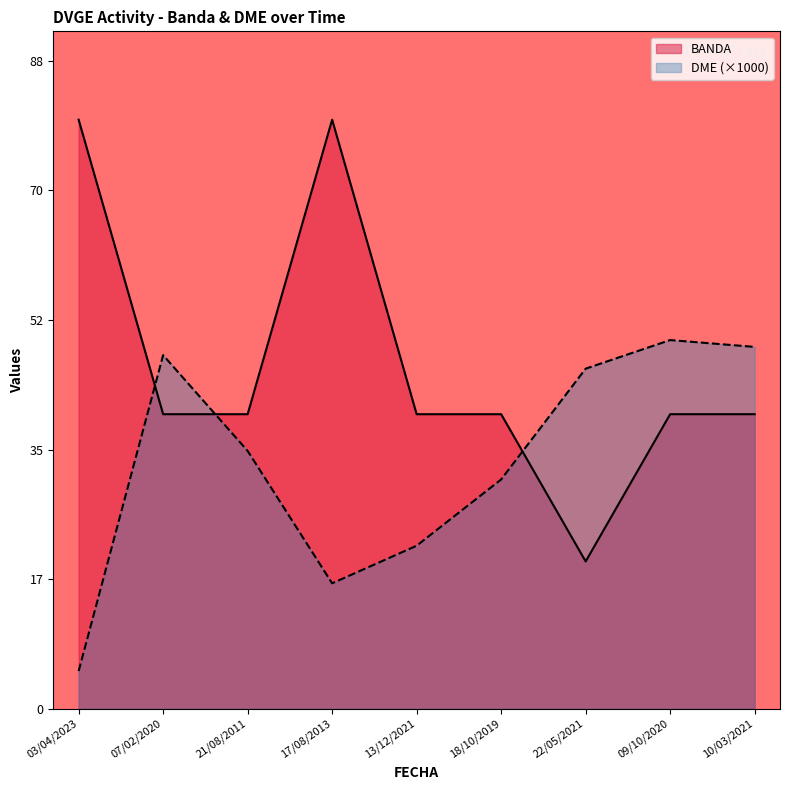

After their last crossing, which series has the higher values: DME or BANDA?

DME